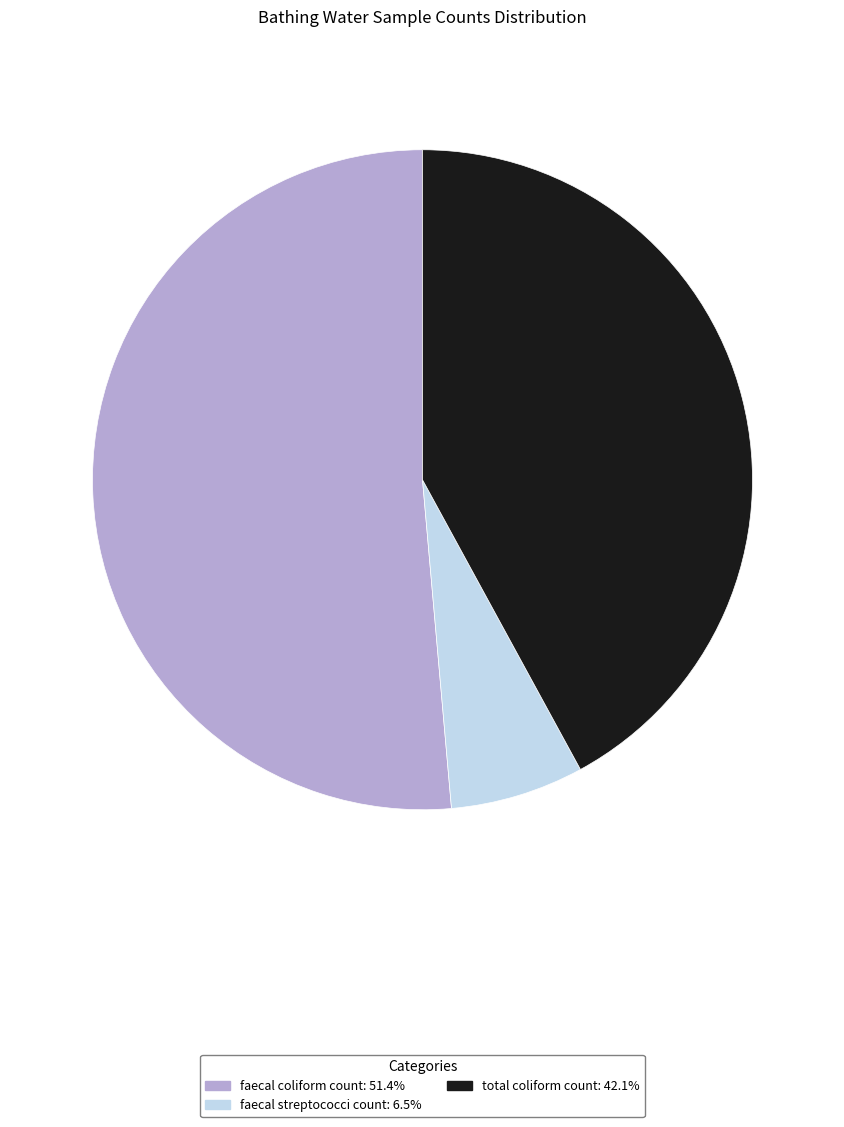

Rank the categories by value from highest to lowest.

faecal coliform count, total coliform count, faecal streptococci count